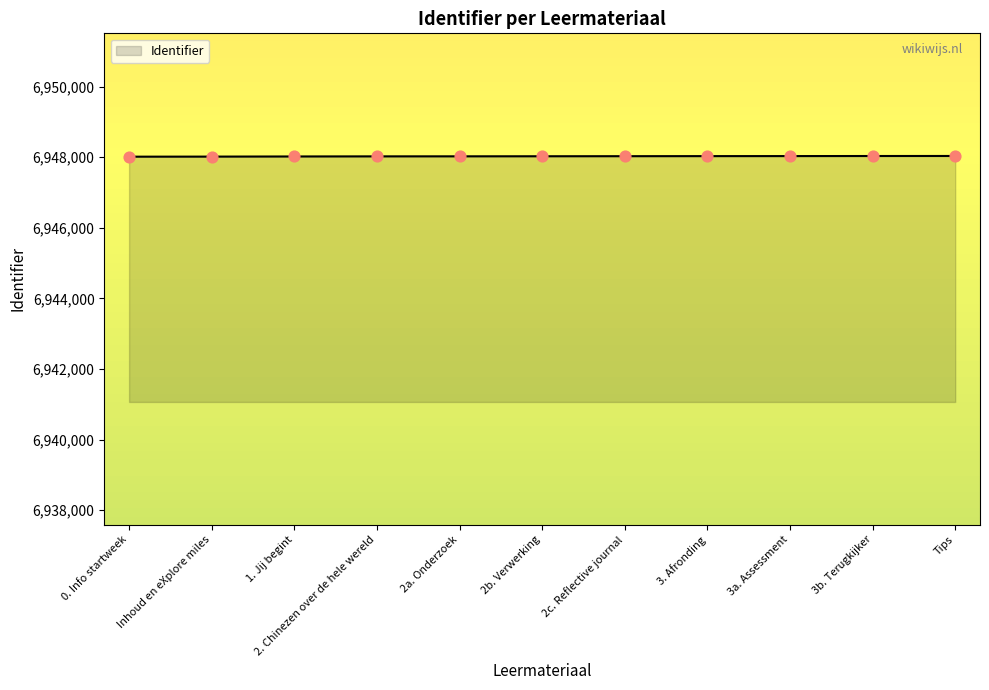

Approximately how many times larger is the value at Tips compared to 2a. Onderzoek?

1.0